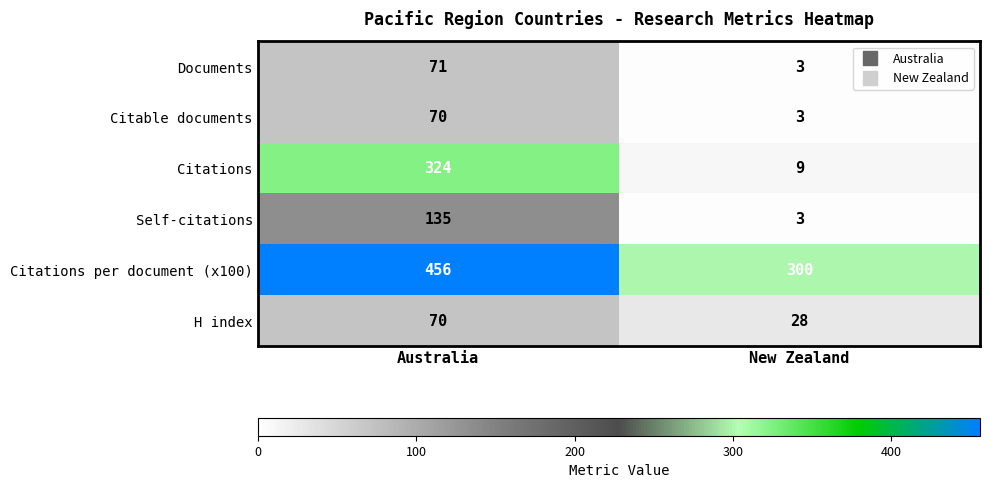

Count the number of data series in this chart.

6